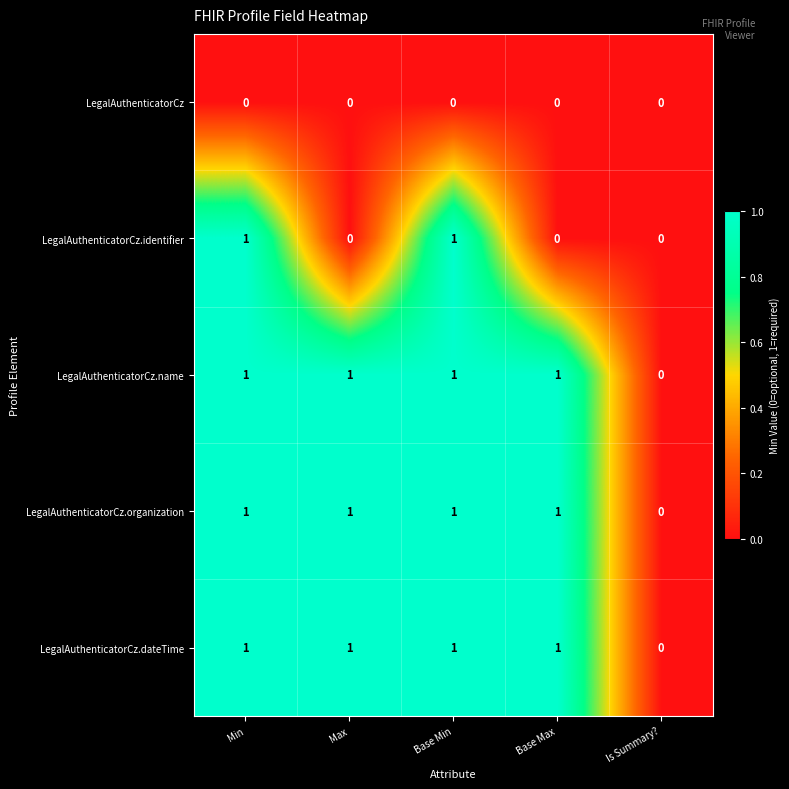

Between Base Min and Base Max, which series saw the biggest shift?

LegalAuthenticatorCz.identifier